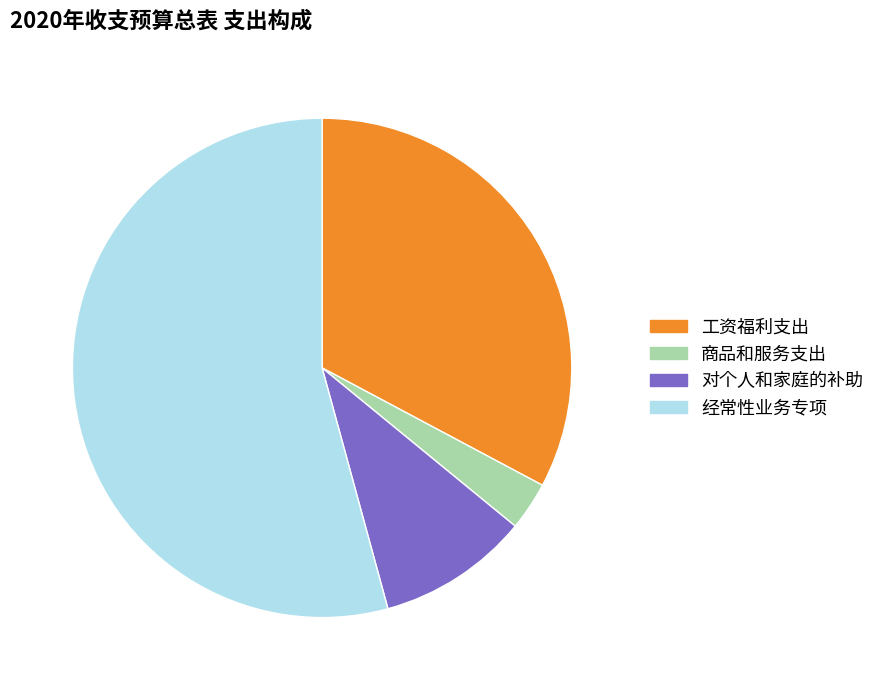

True or false: 经常性业务专项 accounts for 54% of the total.

True